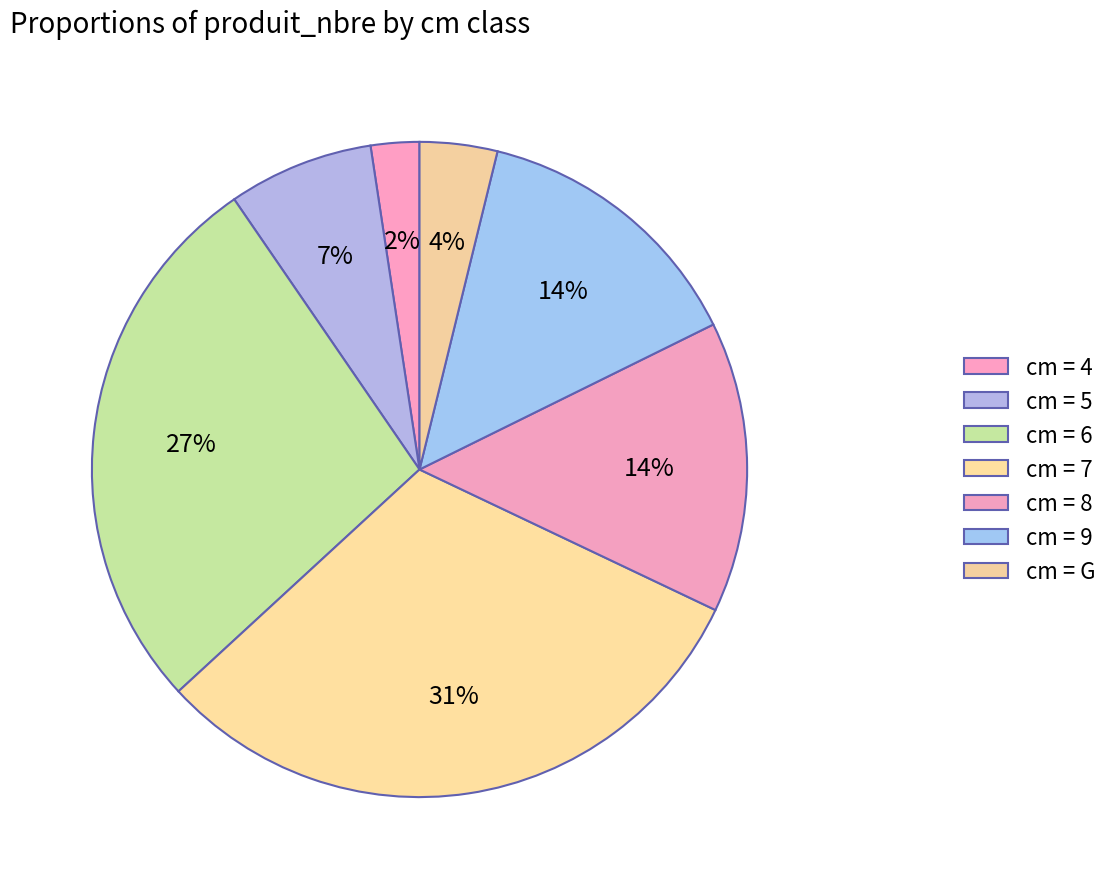

Count the number of slices in the pie.

7